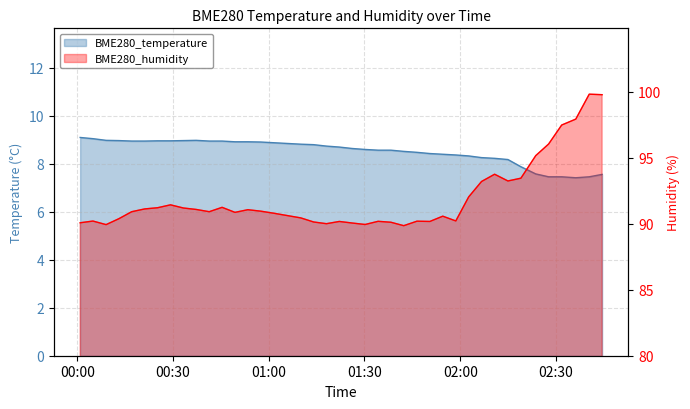

Is it true that BME280_humidity equals 90.0 at 2022/11/03 01:18:05?

True